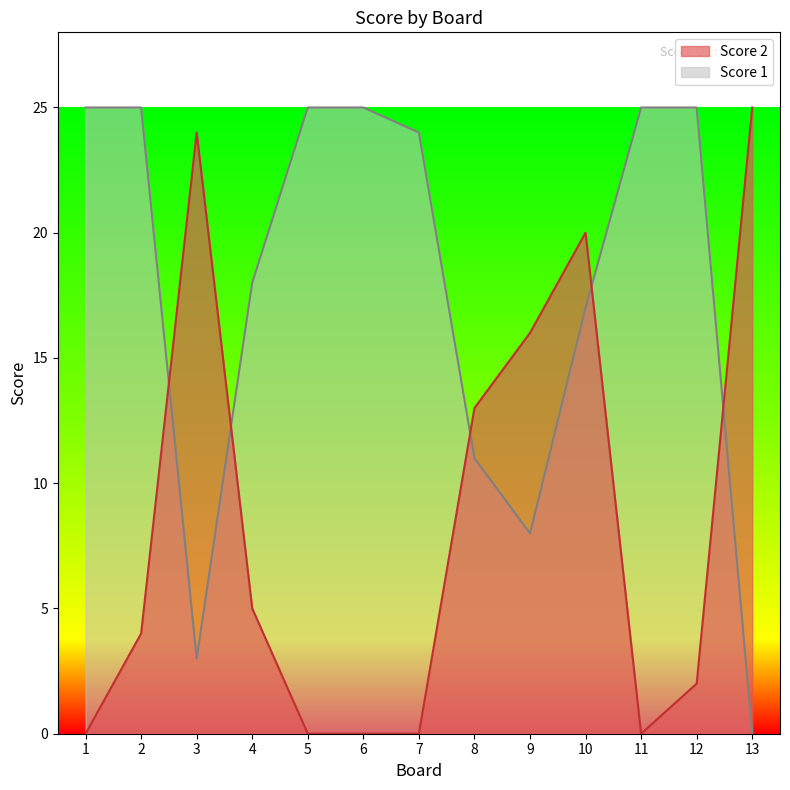

What are all the series names shown in the legend?

Score 2, Score 1